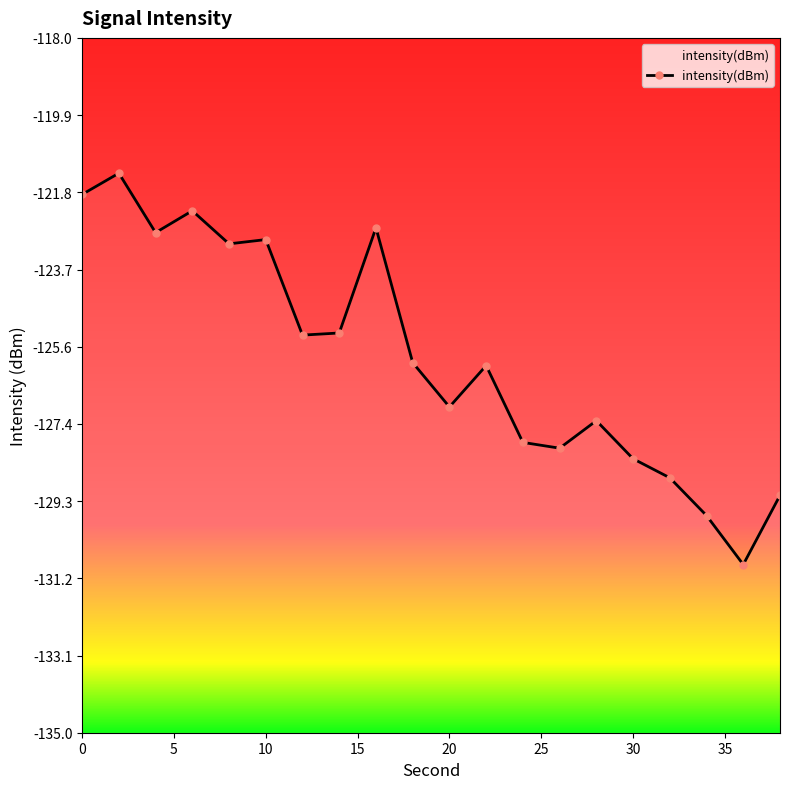

How many points are lower than both their immediate neighbors (excluding endpoints)?

6